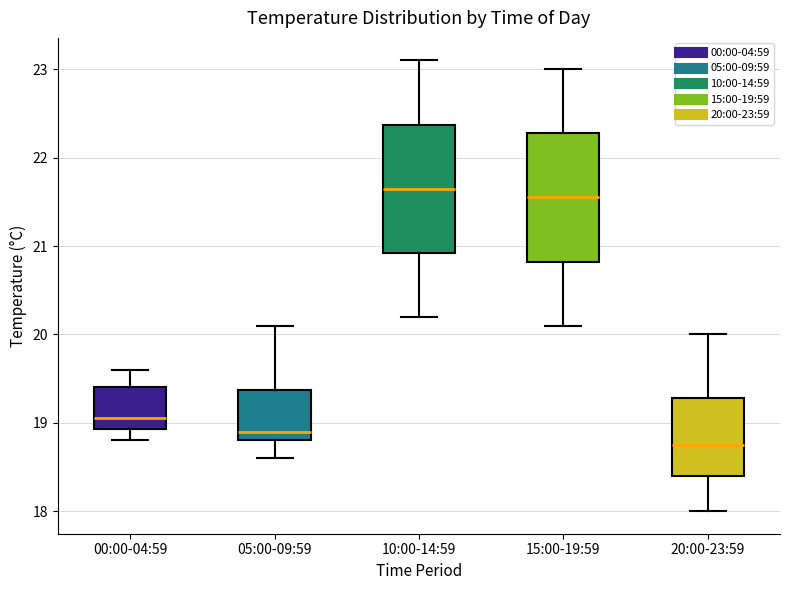

Reading left to right, transcribe this box plot: for each box, give where its median line is, the range the box spans, and where its two whiskers end, as read against the y-axis. The values are not printed on the chart, so give them approximately, as read against the axis.

00:00-04:59: median 19.1, box 18.9 to 19.4, whiskers 18.8 to 19.6
05:00-09:59: median 18.9, box 18.8 to 19.4, whiskers 18.6 to 20.1
10:00-14:59: median 21.7, box 20.9 to 22.4, whiskers 20.2 to 23.1
15:00-19:59: median 21.6, box 20.8 to 22.3, whiskers 20.1 to 23.0
20:00-23:59: median 18.8, box 18.4 to 19.3, whiskers 18.0 to 20.0